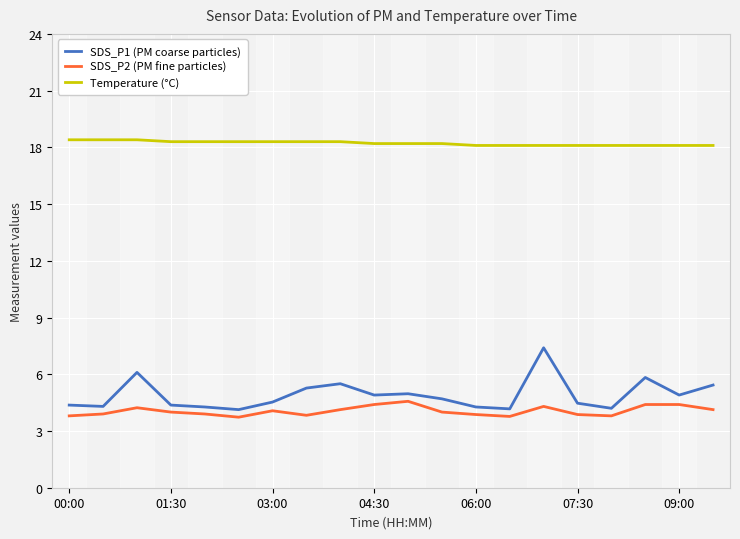

Which series has the largest range (max minus min)?

SDS_P1 (PM coarse particles)